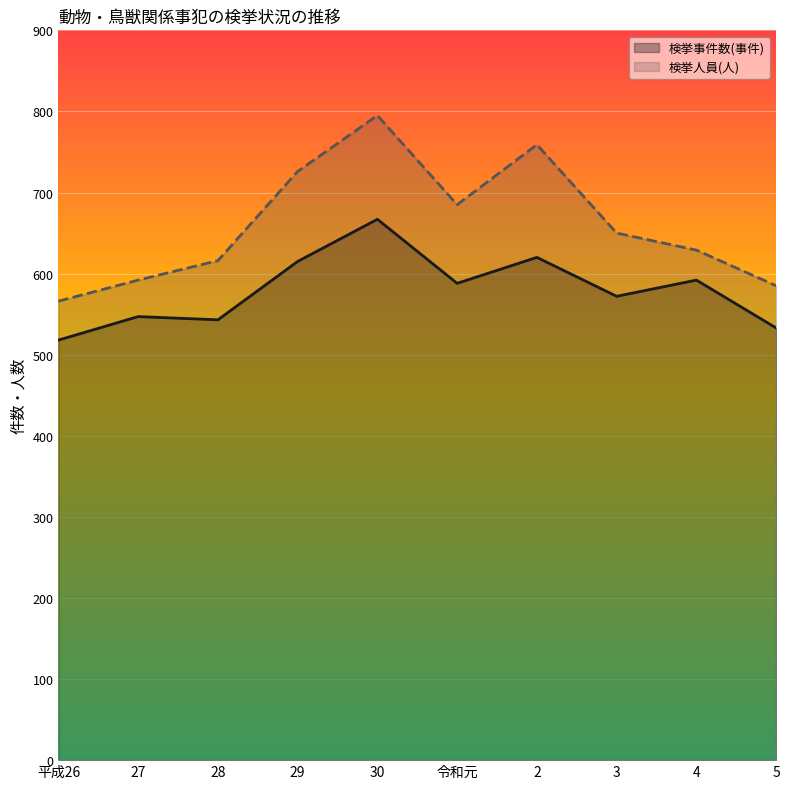

Which series changed the most between 令和元 and 2?

検挙人員(人)